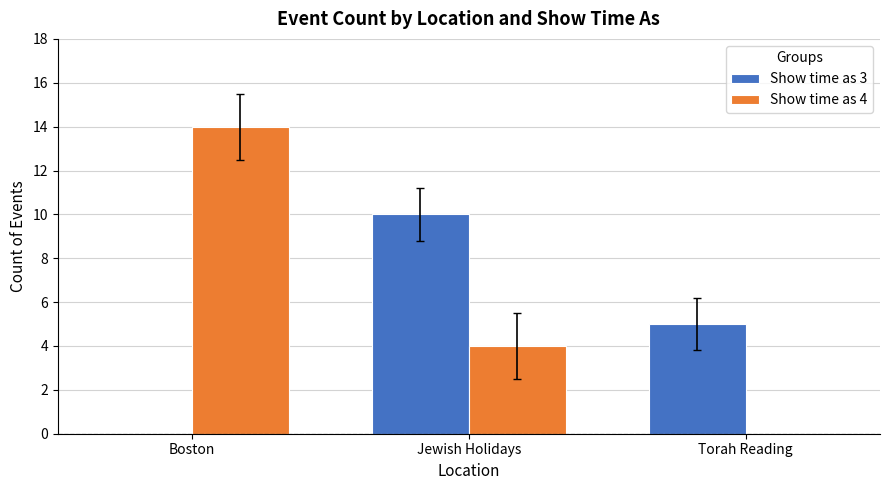

At which label does Show time as 3 reach its peak?

Jewish Holidays